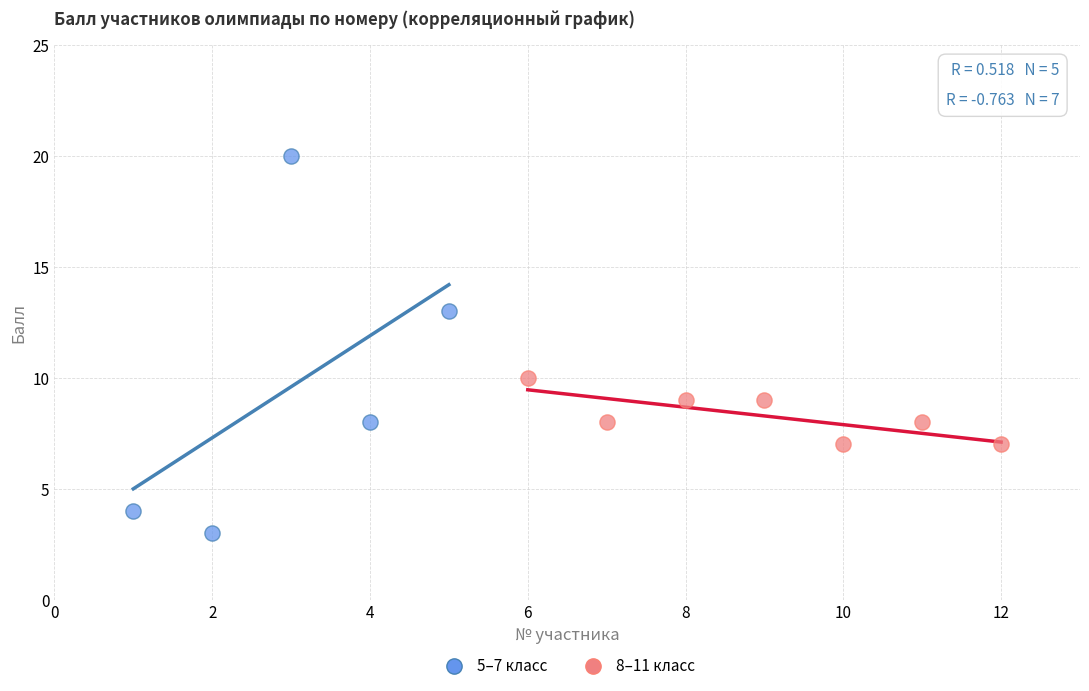

Which series has the widest spread of Y values?

5–7 класс